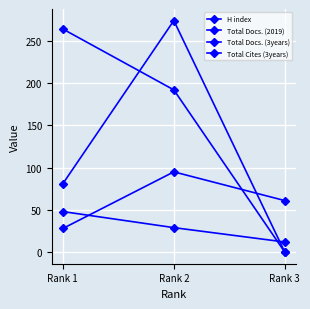

The H index series shows 6 at Rank 3. True or false?

False